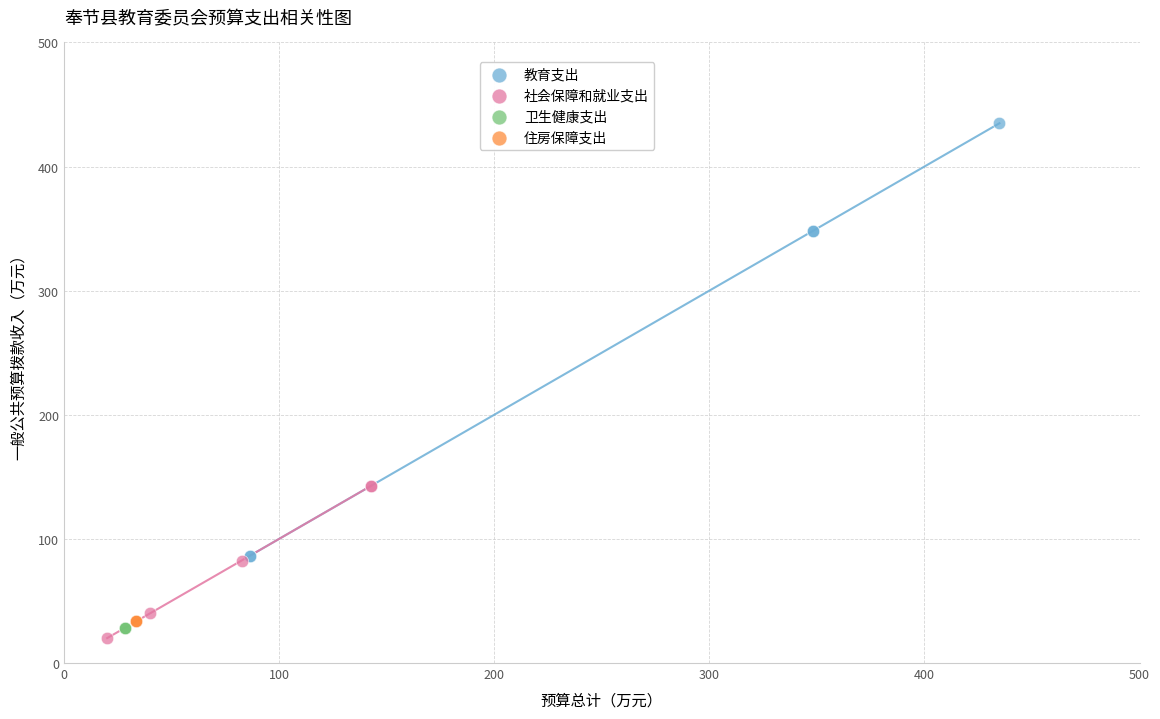

Which series reaches the maximum Y coordinate?

教育支出